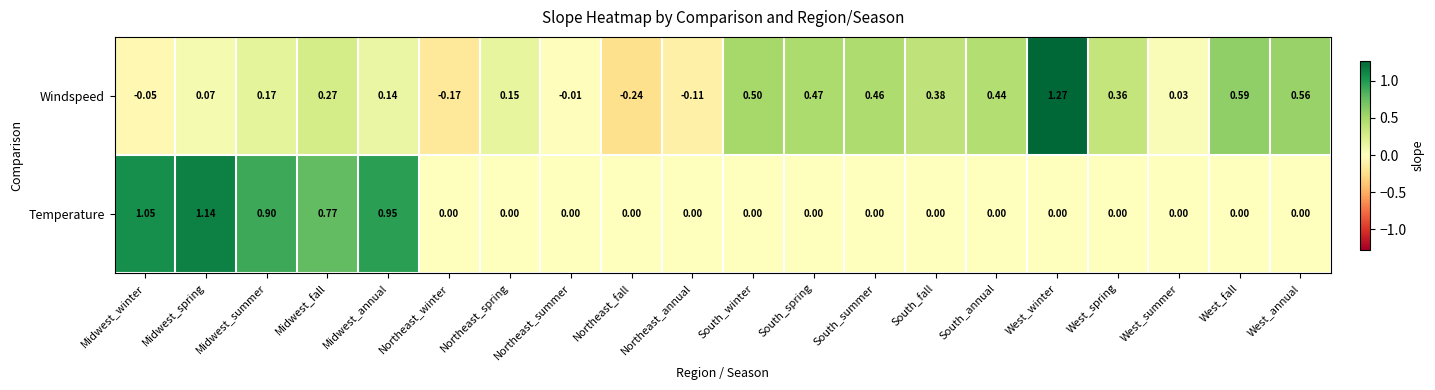

Which category has the lowest value in the Windspeed series?

Northeast_fall